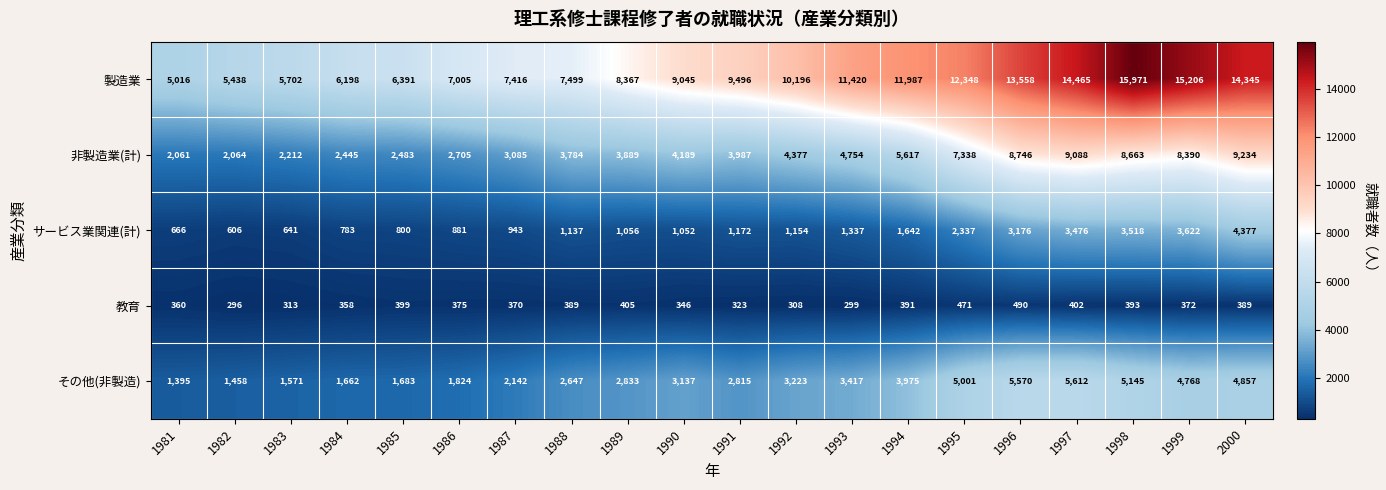

What is the approximate value of サービス業関連(計) at 1995?

2337